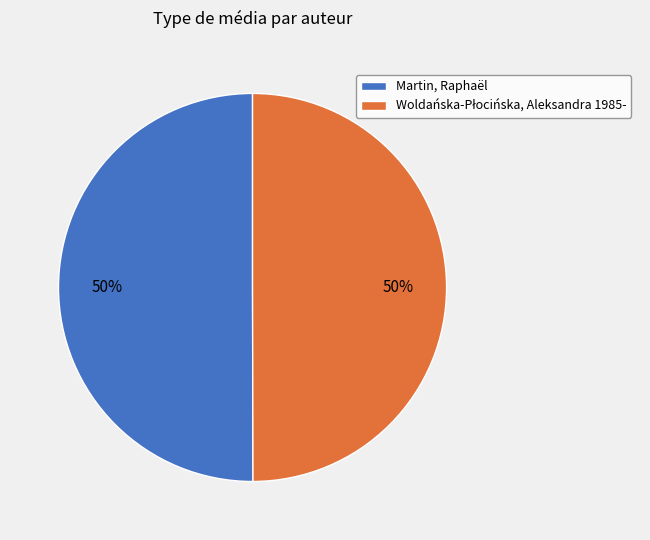

How many segments does this pie chart have?

2